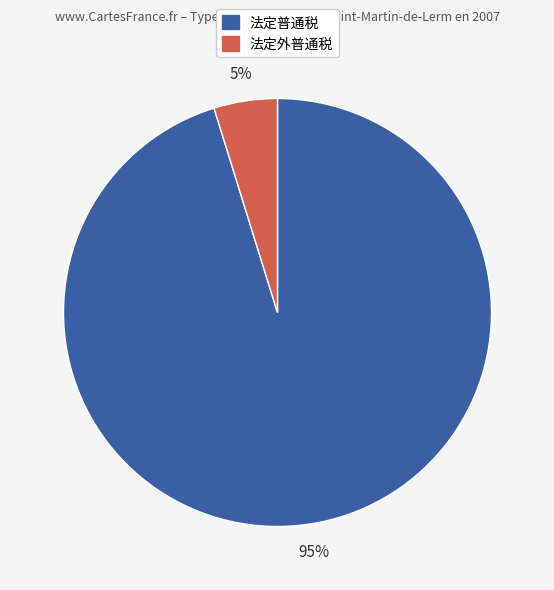

To the nearest percent, what percentage of the pie is 法定普通税?

95%